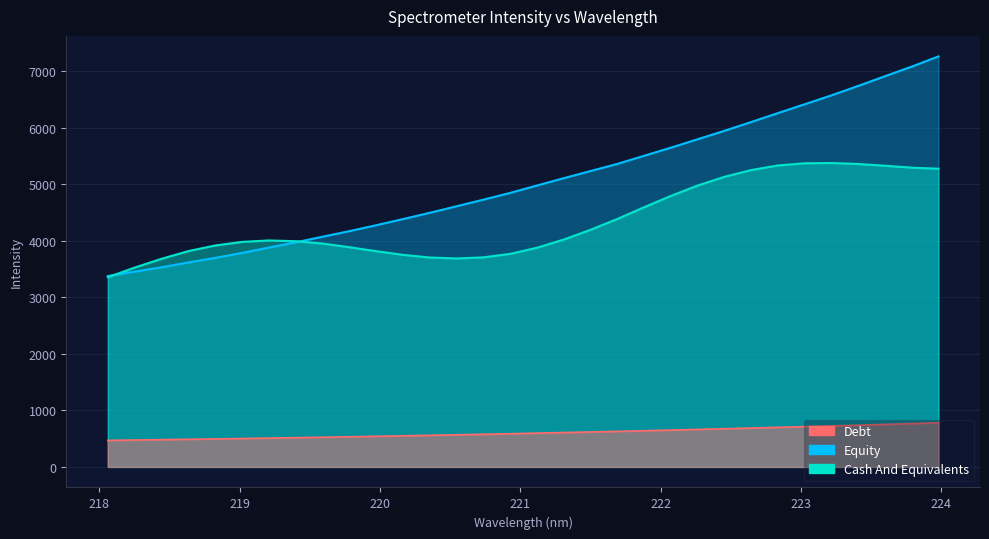

List the labels in order of value, smallest first.

218.0596, 218.2508, 218.442, 218.6332, 218.8244, 219.0156, 219.2067, 219.3979, 219.589, 219.7801, 219.9712, 220.1623, 220.3533, 220.5444, 220.7354, 220.9264, 221.1174, 221.3083, 221.4993, 221.6902, 221.8812, 222.0721, 222.263, 222.4538, 222.6447, 222.8355, 223.0264, 223.2172, 223.408, 223.5987, 223.7895, 223.9802